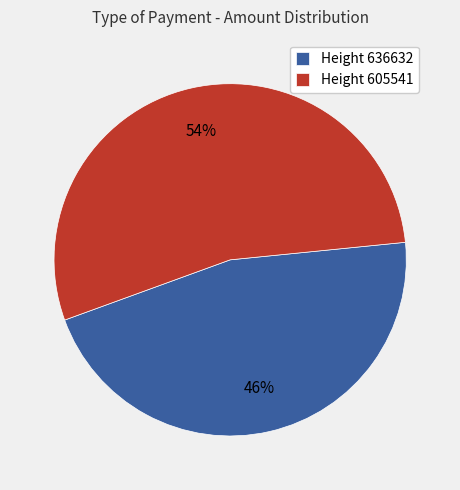

Rank the categories by value from highest to lowest.

Height 605541, Height 636632